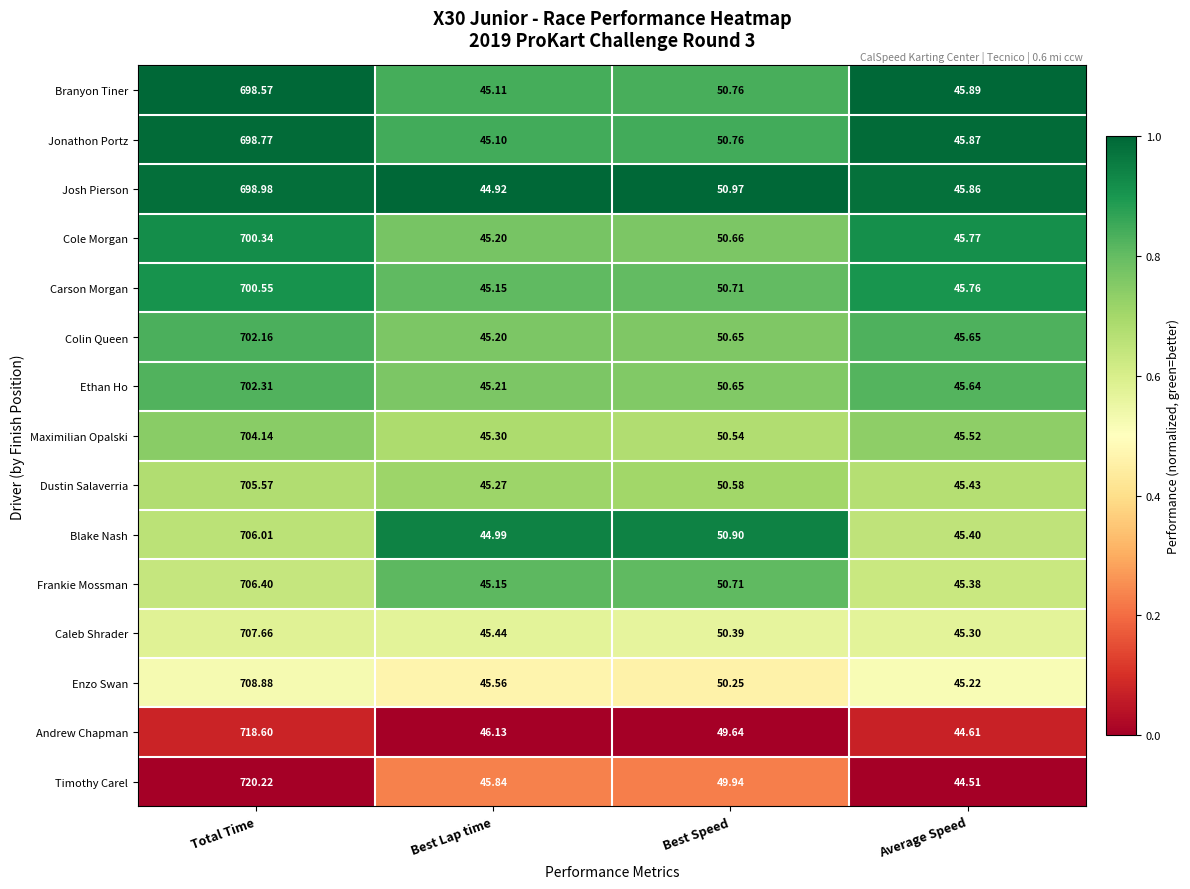

Which series changed the most between Total Time and Best Lap time?

Timothy Carel